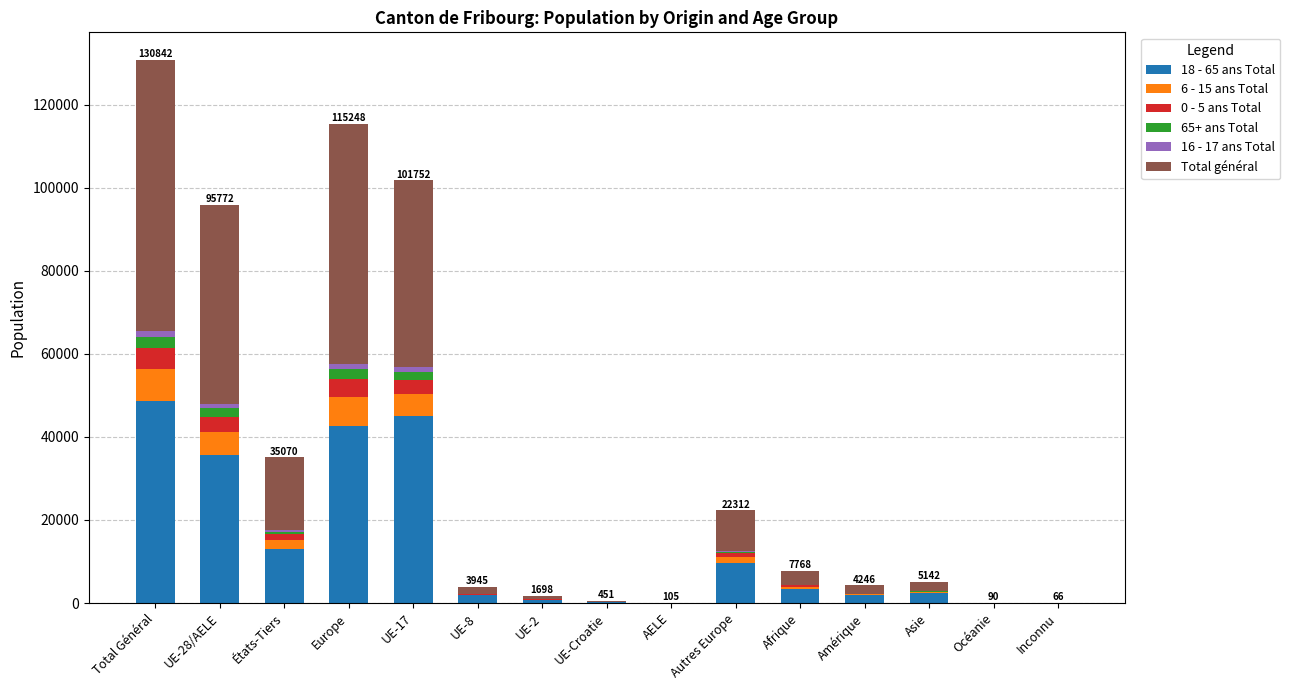

How many distinct data groups are displayed?

6